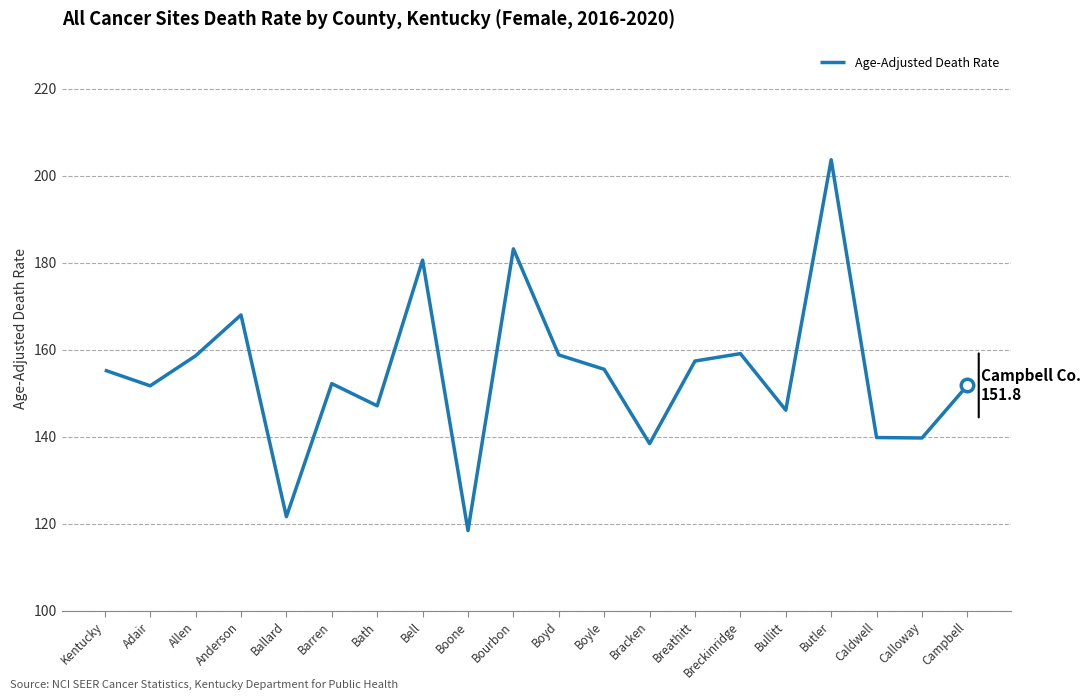

True or false: the data shows 147.1 at Bath.

True